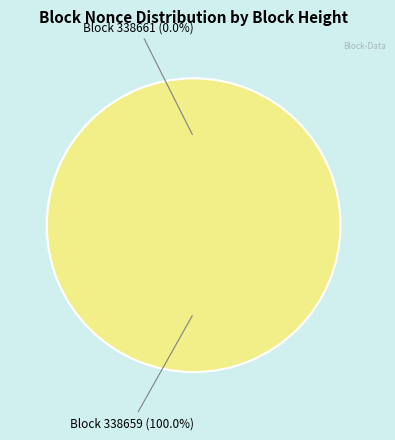

Is it true that 338661 is 0% of the pie?

True